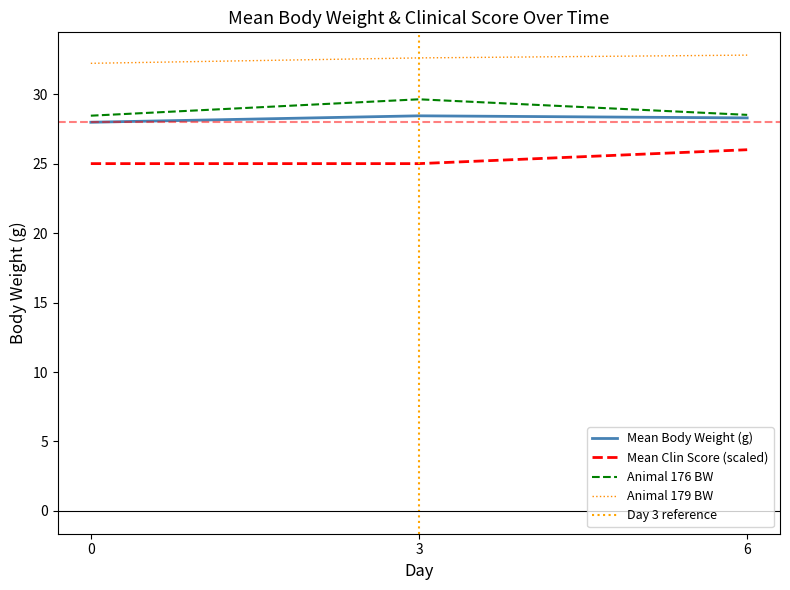

What is the highest value of the Mean Clin Score (scaled) series?

26.0